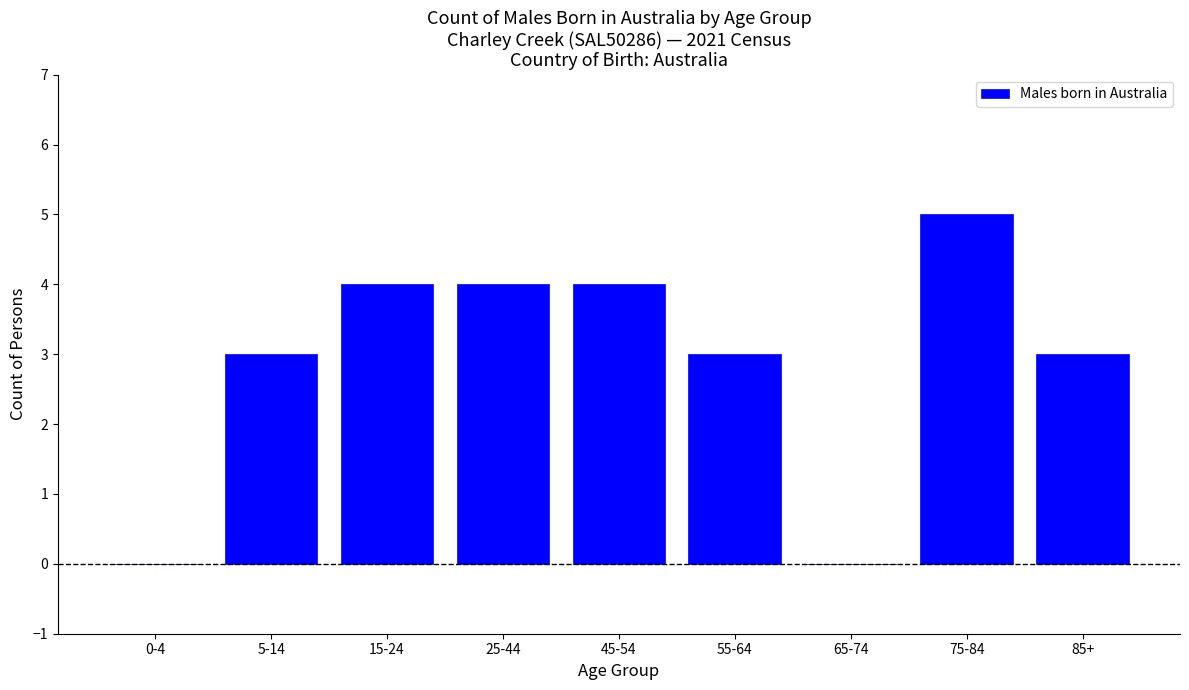

Reading left to right, transcribe all the data shown in this chart.

0-4=0	5-14=3	15-24=4	25-44=4	45-54=4	55-64=3	65-74=0	75-84=5	85+=3